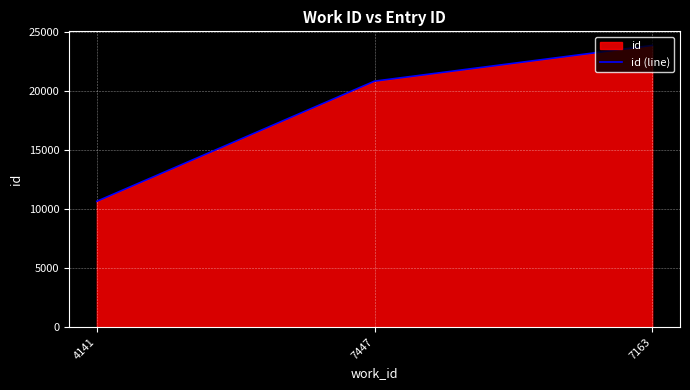

List the labels in order of value, largest first.

7163, 7447, 4141